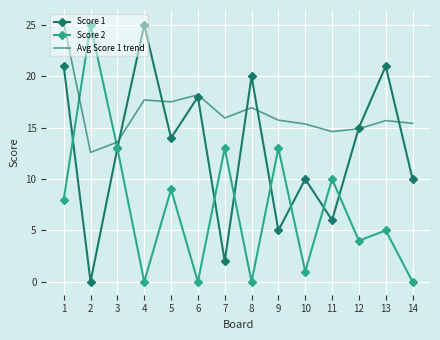

At how many categories does at least one series exceed 22?

3